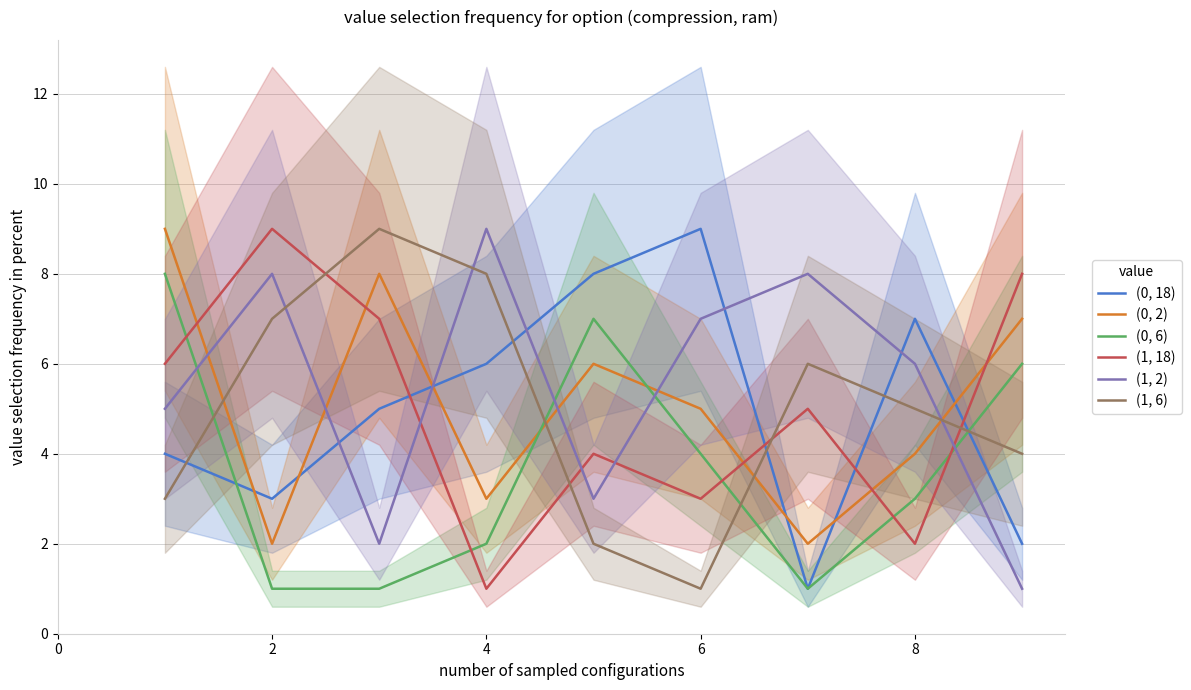

What is the average value of the (0, 2) series?

5